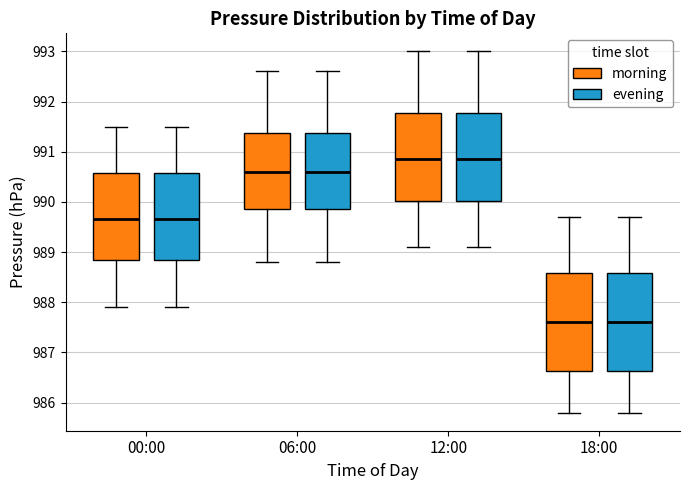

Where does the lower whisker of the box for 12:00 (evening) end on the y-axis? The values are not printed on the chart, so give them approximately, as read against the axis.

989.1